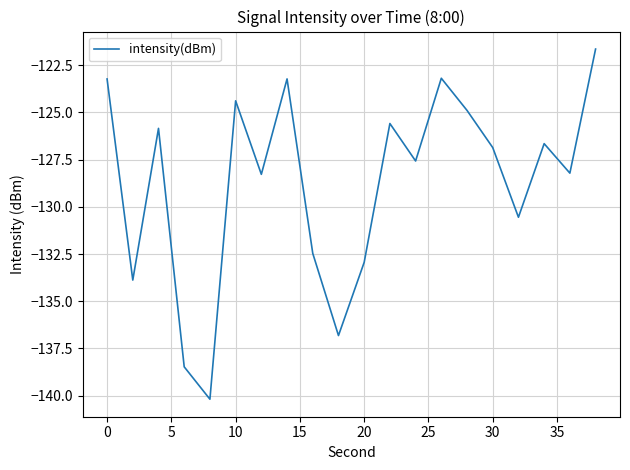

What is the difference between the maximum and minimum values?

18.5